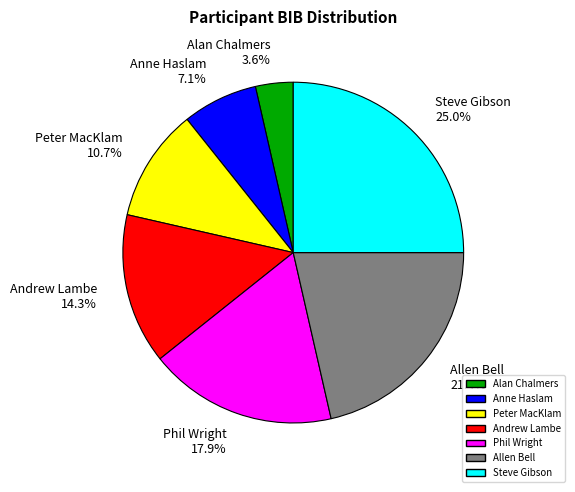

What is the smallest slice in the pie chart?

Alan Chalmers